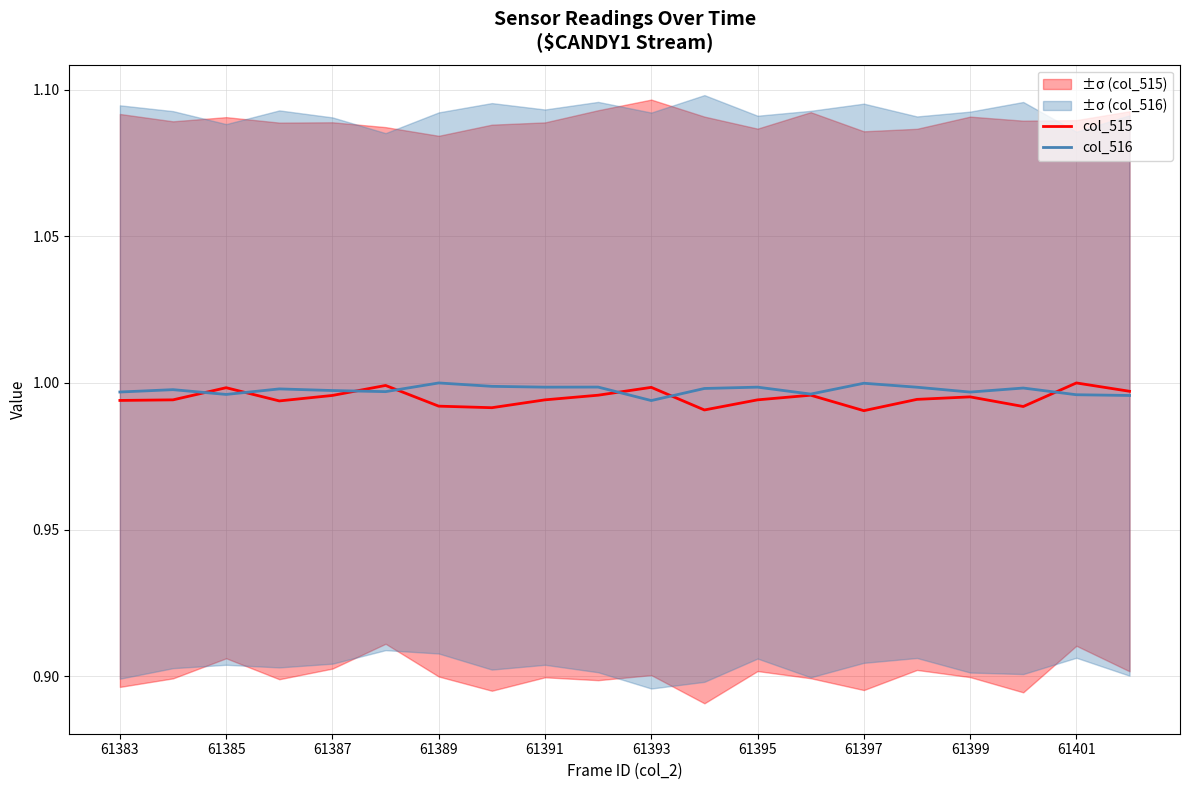

How many intersections are there between col_515 and col_516?

7